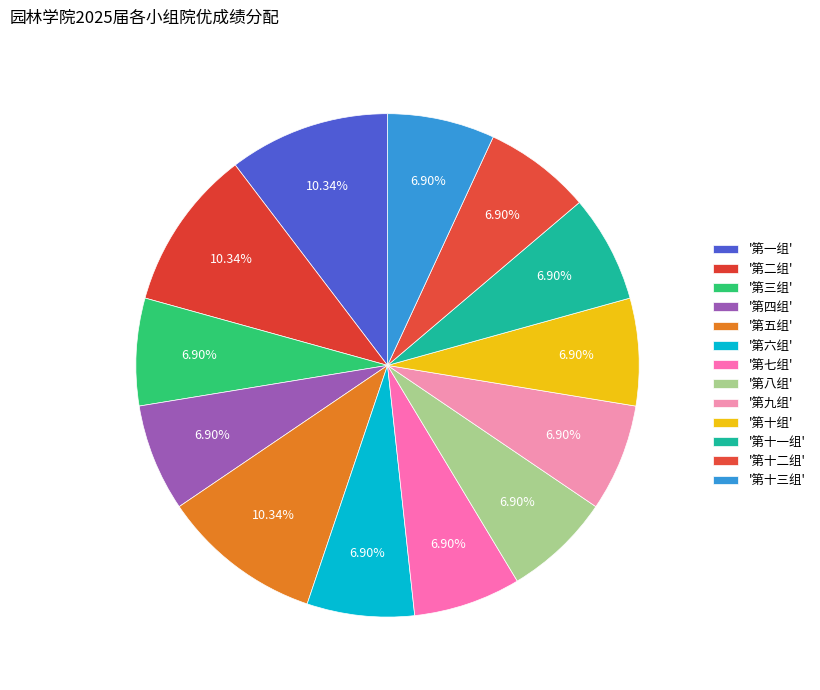

How many slices are in this pie chart?

13